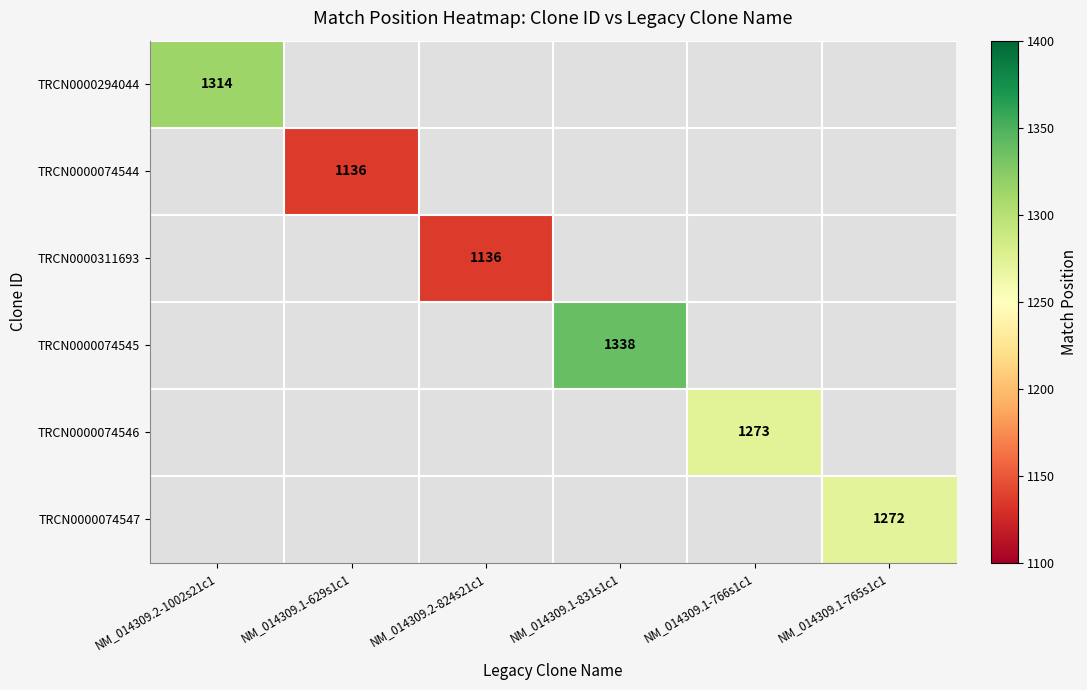

What is the maximum value shown in the chart?

1338.0